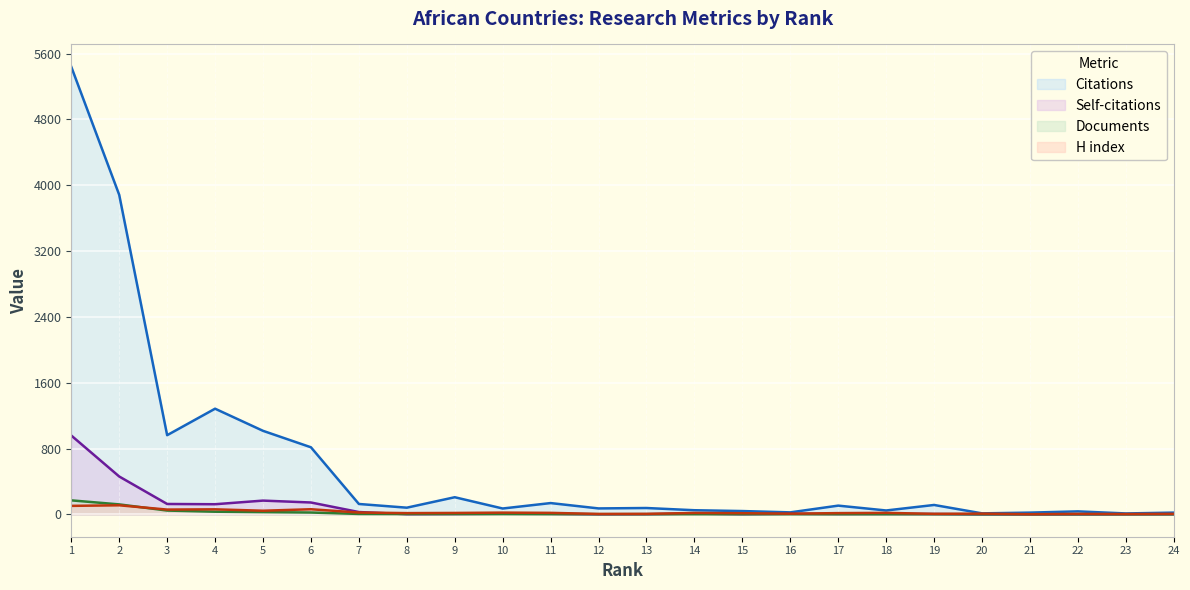

How many interior local valleys does the H index series have?

8